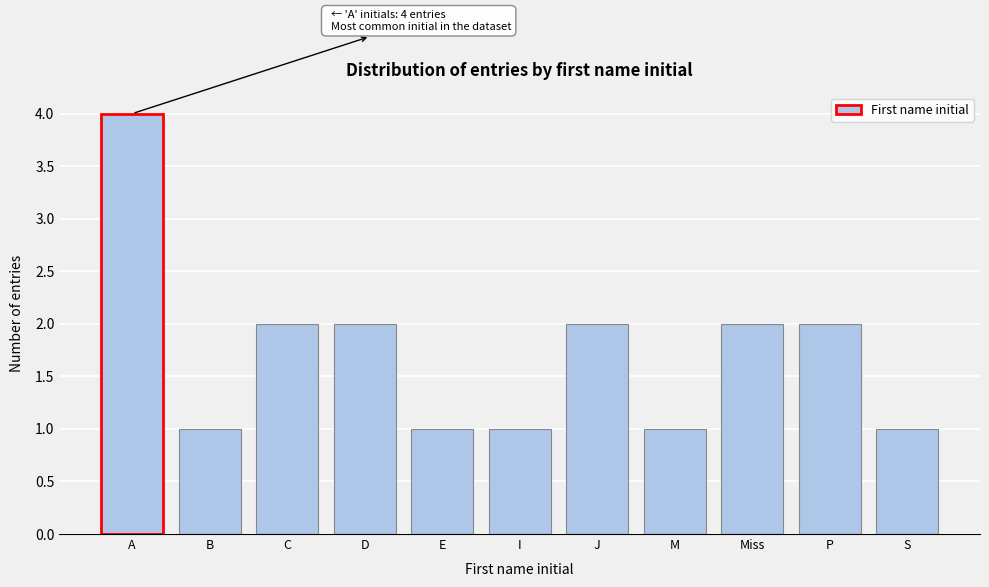

Reading left to right, extract all data points from this chart.

4	1	2	2	1	1	2	1	2	2	1